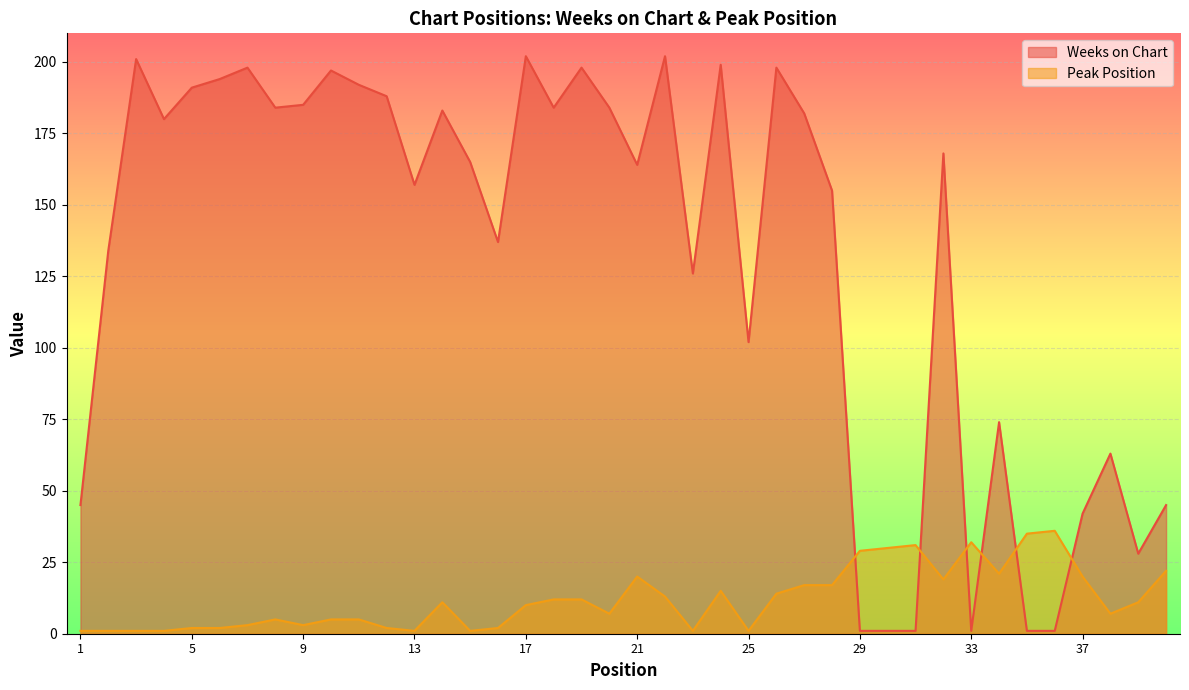

Rank the series by their average value, from lowest to highest.

Peak Position, Weeks on Chart